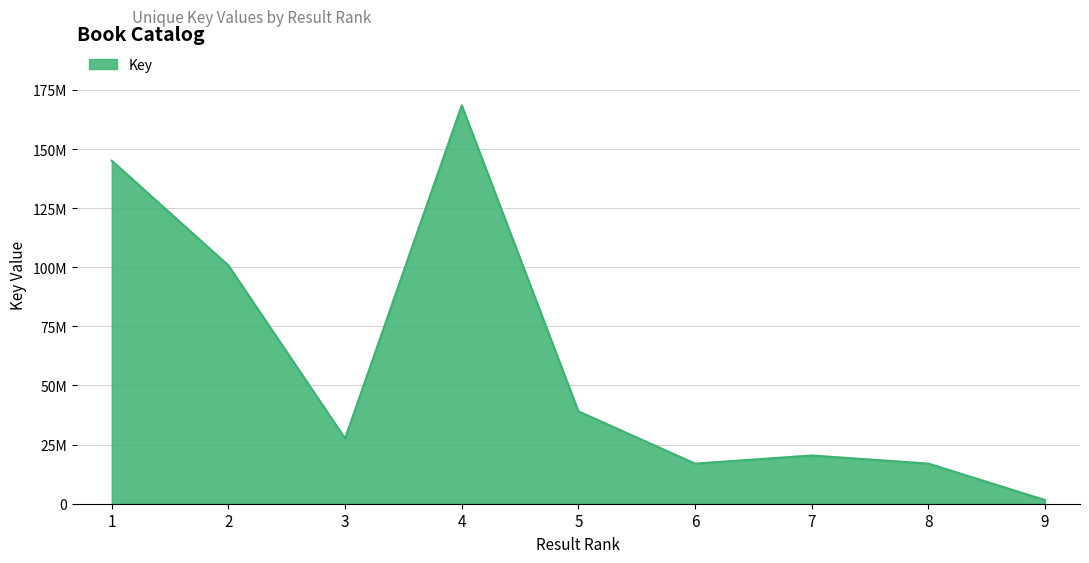

Rank the categories by value from highest to lowest.

4, 1, 2, 5, 3, 7, 8, 6, 9